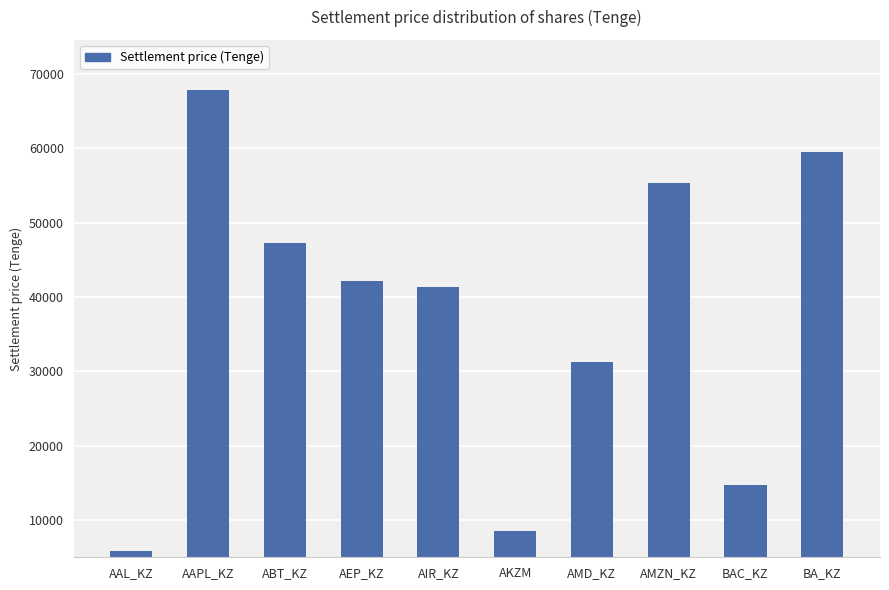

What is the maximum value shown in the chart?

67819.3